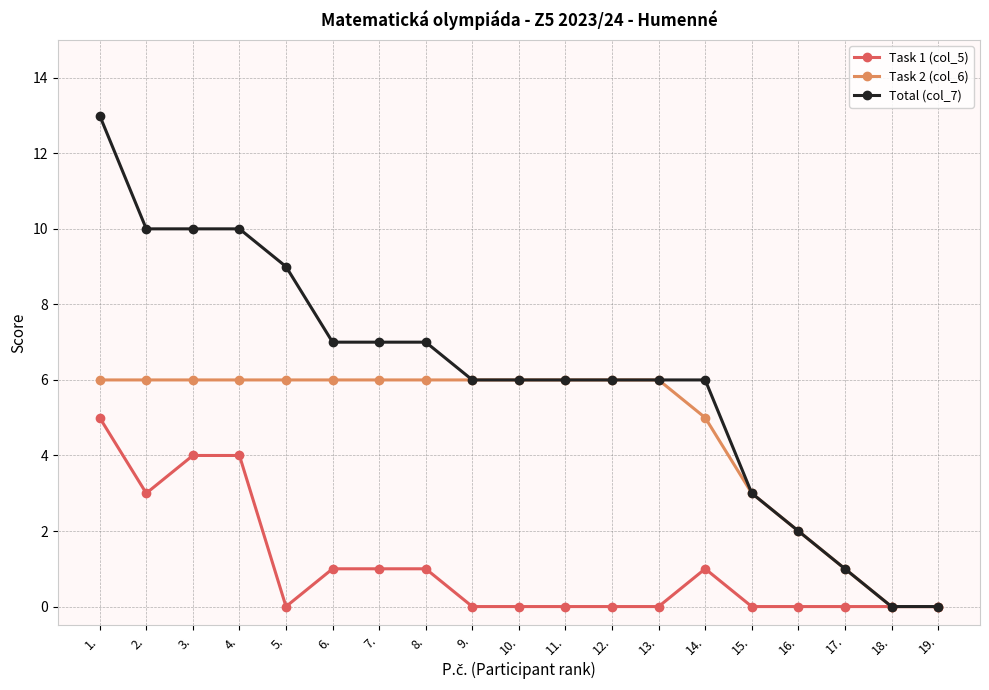

The value of Task 2 (col_6) at 8. is 9. True or false?

False